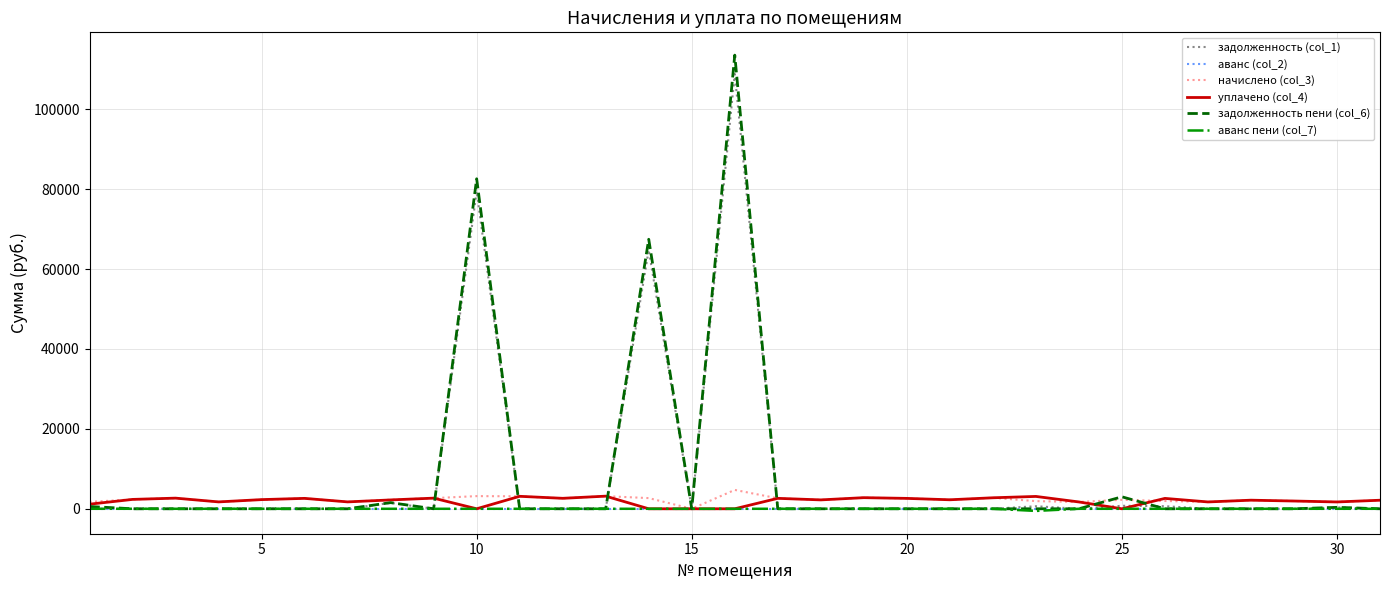

What is the maximum value for уплачено (col_4)?

3163.4